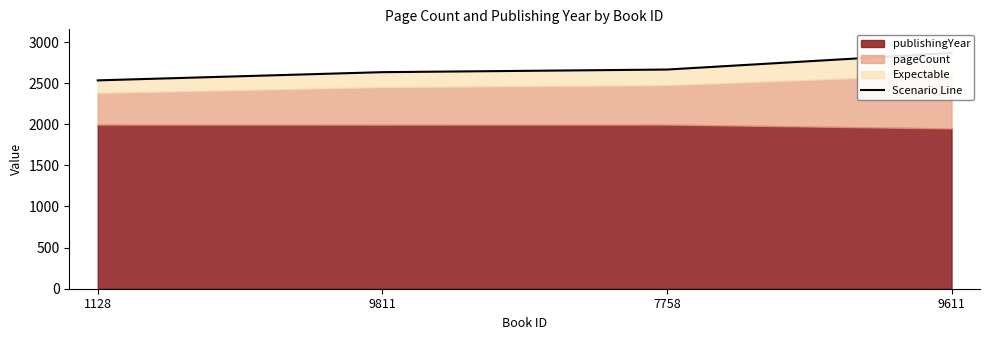

Which has a higher value, 1128 or 9611?

9611